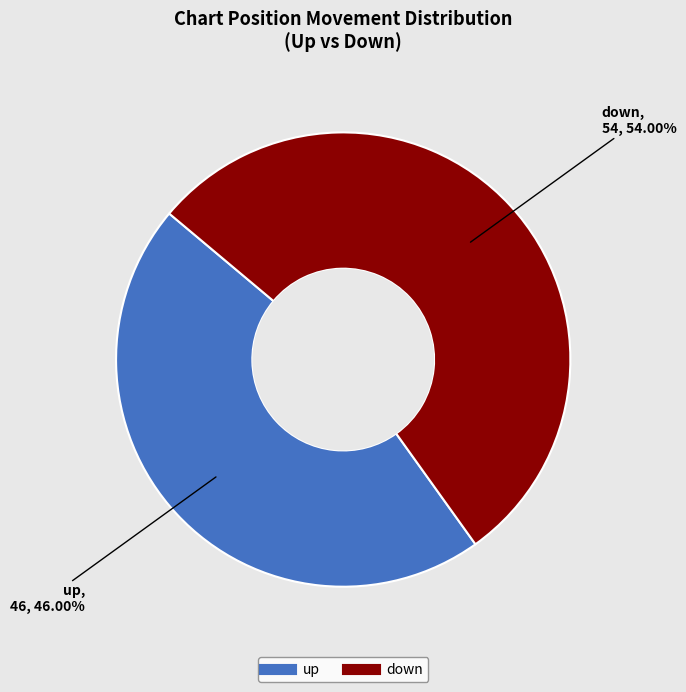

Rank the categories by value from highest to lowest.

down, up